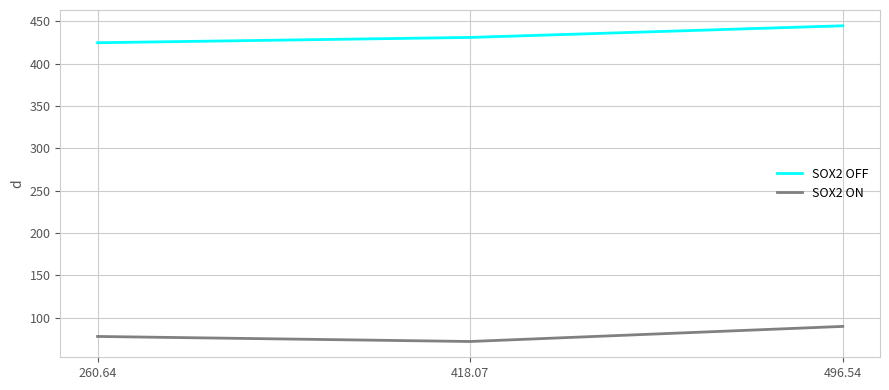

True or false: SOX2 OFF has a value of 444.9 at 496.54.

True